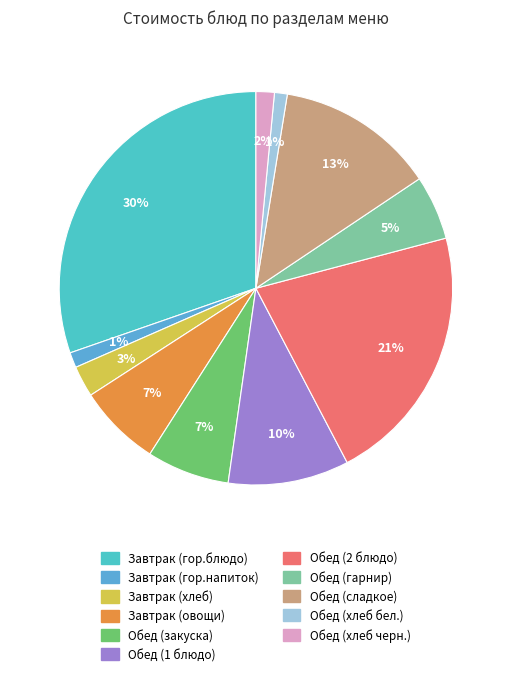

How many slices are in this pie chart?

11